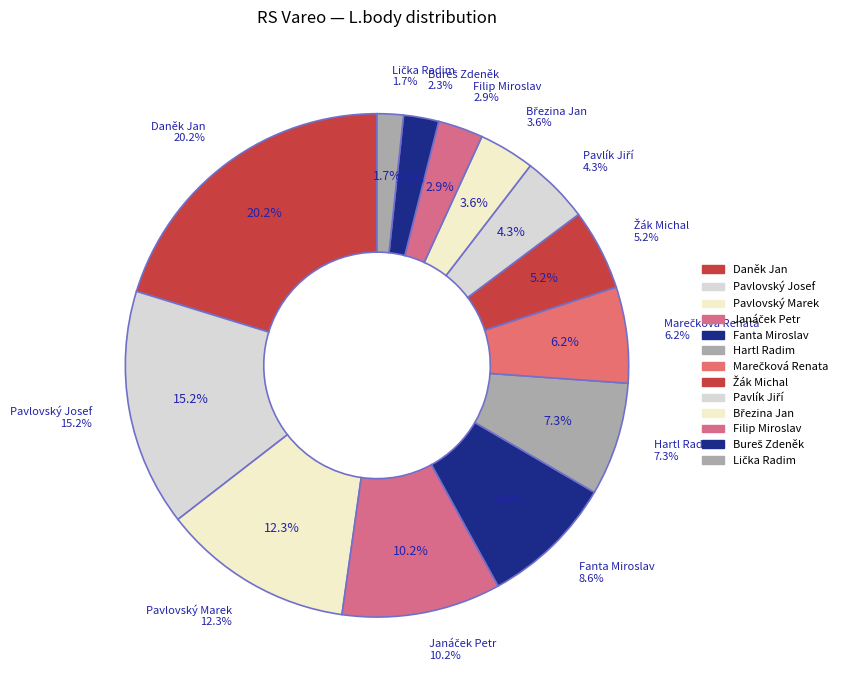

Between Žák Michal and Janáček Petr, which is larger?

Janáček Petr